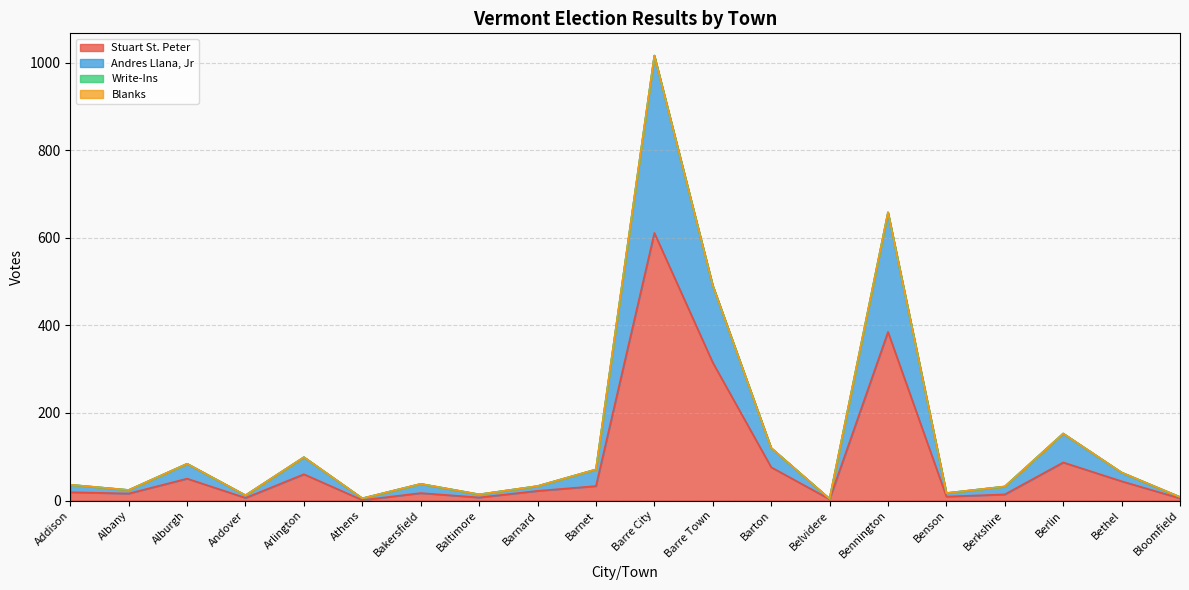

Rank the categories by Andres Llana, Jr value from lowest to highest.

Belvidere, Athens, Bloomfield, Andover, Baltimore, Benson, Albany, Berkshire, Barnard, Addison, Bakersfield, Bethel, Barnet, Alburgh, Arlington, Barton, Berlin, Barre Town, Bennington, Barre City